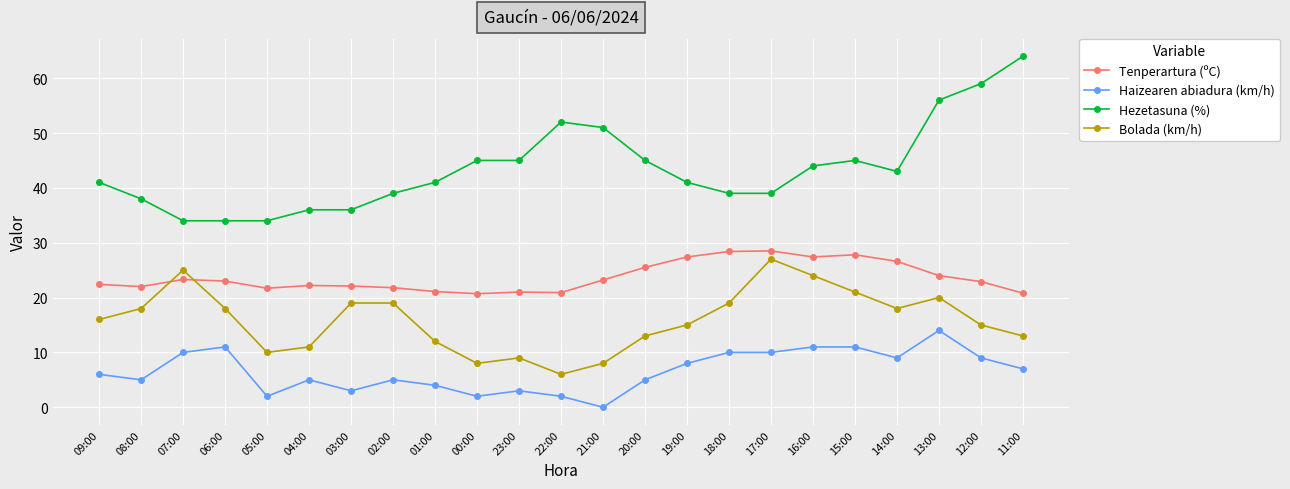

Which category has the highest value across all series?

11:00